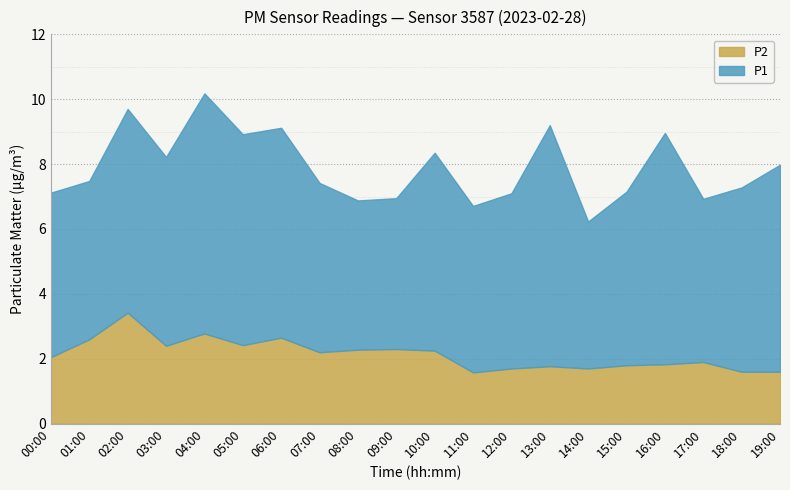

How many lines are shown in the chart?

2